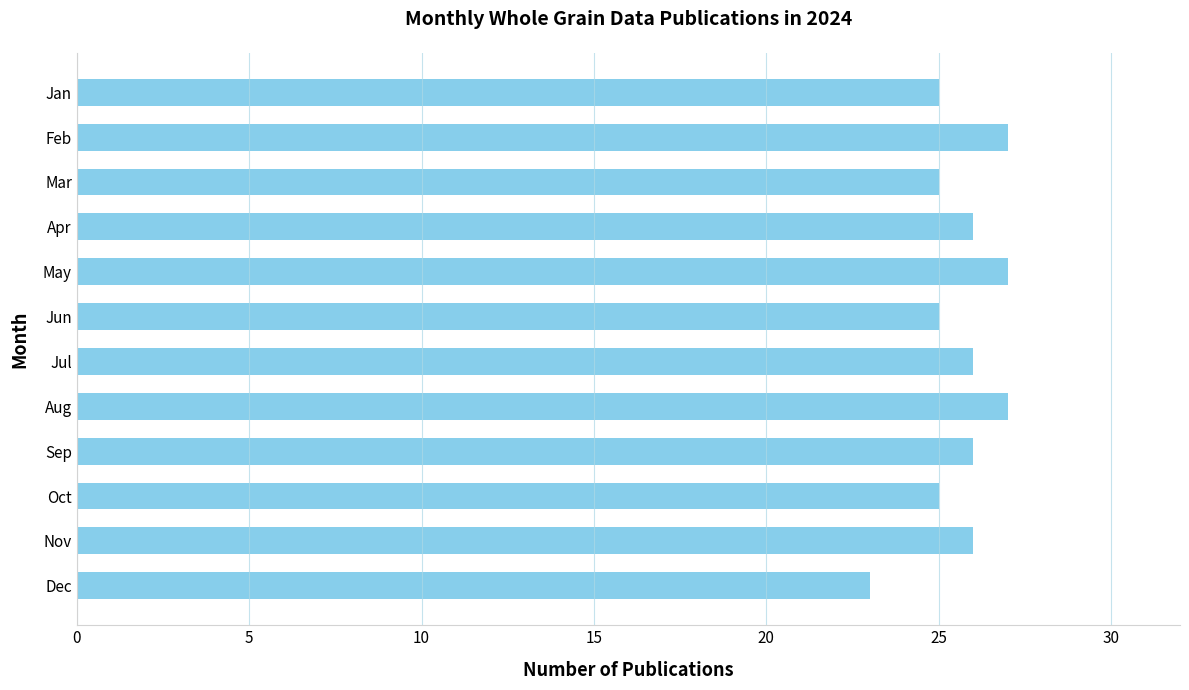

Which has a higher value, Mar or Feb?

Feb